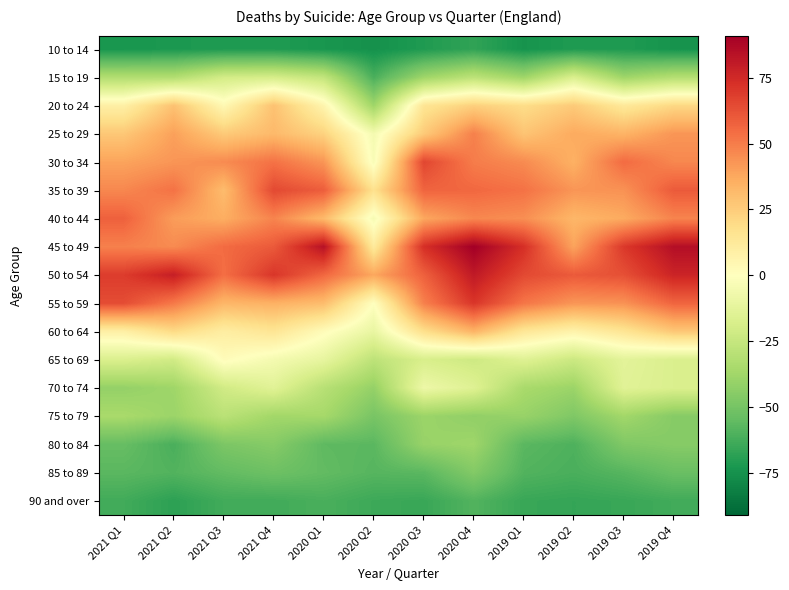

Reading left to right, extract all data points from this chart.

10 to 14: 2021 Q1=-73.1	2021 Q2=-72.1	2021 Q3=-71.1	2021 Q4=-71.1	2020 Q1=-73.1	2020 Q2=-75.1	2020 Q3=-71.1	2020 Q4=-67.1	2019 Q1=-74.1	2019 Q2=-71.1	2019 Q3=-71.1	2019 Q4=-74.1
15 to 19: 2021 Q1=-32.1	2021 Q2=-32.1	2021 Q3=-20.1	2021 Q4=-19.1	2020 Q1=-26.1	2020 Q2=-61.1	2020 Q3=-38.1	2020 Q4=-28.1	2019 Q1=-38.1	2019 Q2=-17.1	2019 Q3=-38.1	2019 Q4=-31.1
20 to 24: 2021 Q1=8.9	2021 Q2=28.9	2021 Q3=3.9	2021 Q4=28.9	2020 Q1=5.9	2020 Q2=-38.1	2020 Q3=14.9	2020 Q4=23.9	2019 Q1=18.9	2019 Q2=25.9	2019 Q3=12.9	2019 Q4=20.9
25 to 29: 2021 Q1=26.9	2021 Q2=39.9	2021 Q3=25.9	2021 Q4=31.9	2020 Q1=22.9	2020 Q2=-5.1	2020 Q3=25.9	2020 Q4=48.9	2019 Q1=27.9	2019 Q2=36.9	2019 Q3=33.9	2019 Q4=42.9
30 to 34: 2021 Q1=38.9	2021 Q2=42.9	2021 Q3=45.9	2021 Q4=52.9	2020 Q1=42.9	2020 Q2=-3.1	2020 Q3=65.9	2020 Q4=49.9	2019 Q1=45.9	2019 Q2=34.9	2019 Q3=54.9	2019 Q4=46.9
35 to 39: 2021 Q1=46.9	2021 Q2=52.9	2021 Q3=30.9	2021 Q4=64.9	2020 Q1=58.9	2020 Q2=16.9	2020 Q3=56.9	2020 Q4=55.9	2019 Q1=52.9	2019 Q2=42.9	2019 Q3=43.9	2019 Q4=59.9
40 to 44: 2021 Q1=57.9	2021 Q2=40.9	2021 Q3=35.9	2021 Q4=47.9	2020 Q1=31.9	2020 Q2=-4.1	2020 Q3=37.9	2020 Q4=46.9	2019 Q1=44.9	2019 Q2=32.9	2019 Q3=36.9	2019 Q4=47.9
45 to 49: 2021 Q1=48.9	2021 Q2=45.9	2021 Q3=54.9	2021 Q4=59.9	2020 Q1=83.9	2020 Q2=11.9	2020 Q3=72.9	2020 Q4=90.9	2019 Q1=72.9	2019 Q2=38.9	2019 Q3=69.9	2019 Q4=84.9
50 to 54: 2021 Q1=68.9	2021 Q2=78.9	2021 Q3=53.9	2021 Q4=70.9	2020 Q1=55.9	2020 Q2=37.9	2020 Q3=57.9	2020 Q4=80.9	2019 Q1=64.9	2019 Q2=59.9	2019 Q3=62.9	2019 Q4=76.9
55 to 59: 2021 Q1=63.9	2021 Q2=50.9	2021 Q3=32.9	2021 Q4=34.9	2020 Q1=30.9	2020 Q2=-0.1	2020 Q3=48.9	2020 Q4=70.9	2019 Q1=51.9	2019 Q2=42.9	2019 Q3=43.9	2019 Q4=56.9
60 to 64: 2021 Q1=8.9	2021 Q2=19.9	2021 Q3=9.9	2021 Q4=14.9	2020 Q1=1.9	2020 Q2=-10.1	2020 Q3=17.9	2020 Q4=33.9	2019 Q1=13.9	2019 Q2=6.9	2019 Q3=14.9	2019 Q4=26.9
65 to 69: 2021 Q1=-17.1	2021 Q2=-21.1	2021 Q3=1.9	2021 Q4=-5.1	2020 Q1=-11.1	2020 Q2=-28.1	2020 Q3=-18.1	2020 Q4=-22.1	2019 Q1=-15.1	2019 Q2=-23.1	2019 Q3=-13.1	2019 Q4=-17.1
70 to 74: 2021 Q1=-41.1	2021 Q2=-38.1	2021 Q3=-21.1	2021 Q4=-14.1	2020 Q1=-30.1	2020 Q2=-41.1	2020 Q3=-8.1	2020 Q4=-15.1	2019 Q1=-35.1	2019 Q2=-39.1	2019 Q3=-14.1	2019 Q4=-17.1
75 to 79: 2021 Q1=-35.1	2021 Q2=-39.1	2021 Q3=-29.1	2021 Q4=-37.1	2020 Q1=-36.1	2020 Q2=-49.1	2020 Q3=-39.1	2020 Q4=-42.1	2019 Q1=-40.1	2019 Q2=-47.1	2019 Q3=-37.1	2019 Q4=-45.1
80 to 84: 2021 Q1=-54.1	2021 Q2=-61.1	2021 Q3=-48.1	2021 Q4=-45.1	2020 Q1=-56.1	2020 Q2=-57.1	2020 Q3=-40.1	2020 Q4=-38.1	2019 Q1=-57.1	2019 Q2=-60.1	2019 Q3=-47.1	2019 Q4=-45.1
85 to 89: 2021 Q1=-57.1	2021 Q2=-59.1	2021 Q3=-55.1	2021 Q4=-52.1	2020 Q1=-55.1	2020 Q2=-58.1	2020 Q3=-57.1	2020 Q4=-46.1	2019 Q1=-59.1	2019 Q2=-61.1	2019 Q3=-58.1	2019 Q4=-53.1
90 and over: 2021 Q1=-63.1	2021 Q2=-68.1	2021 Q3=-63.1	2021 Q4=-63.1	2020 Q1=-61.1	2020 Q2=-64.1	2020 Q3=-65.1	2020 Q4=-59.1	2019 Q1=-65.1	2019 Q2=-66.1	2019 Q3=-65.1	2019 Q4=-63.1